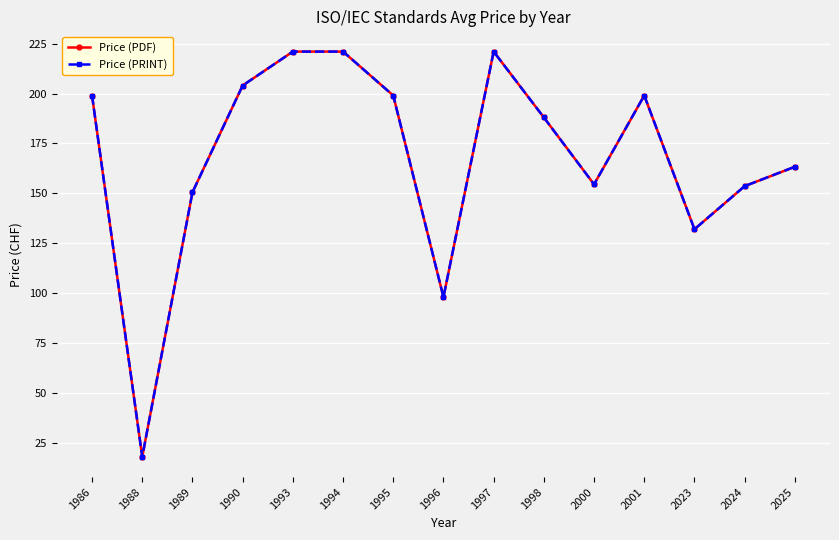

Is this an area chart (filled region under the line)?

No